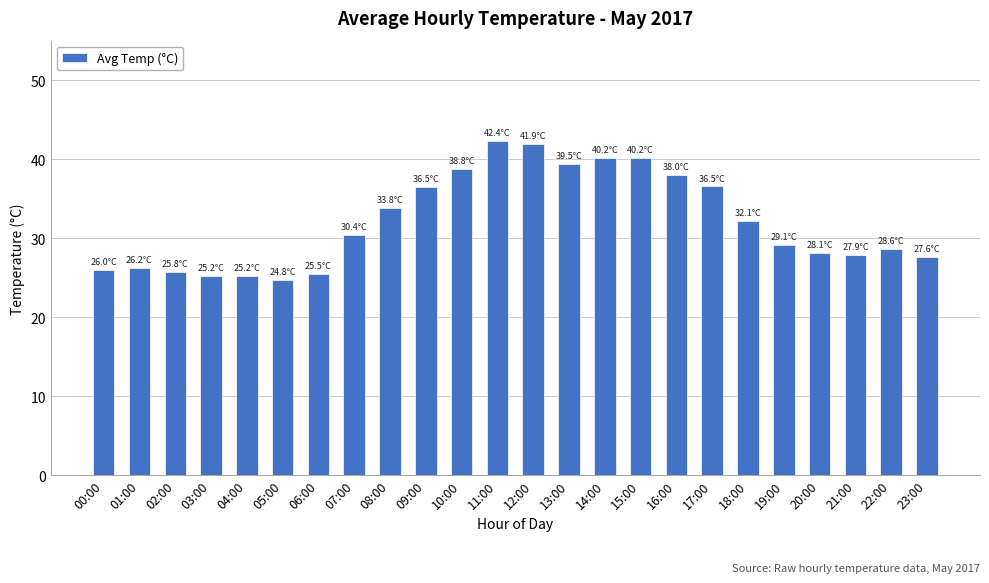

True or false: the data shows 37.6 at 20:00.

False